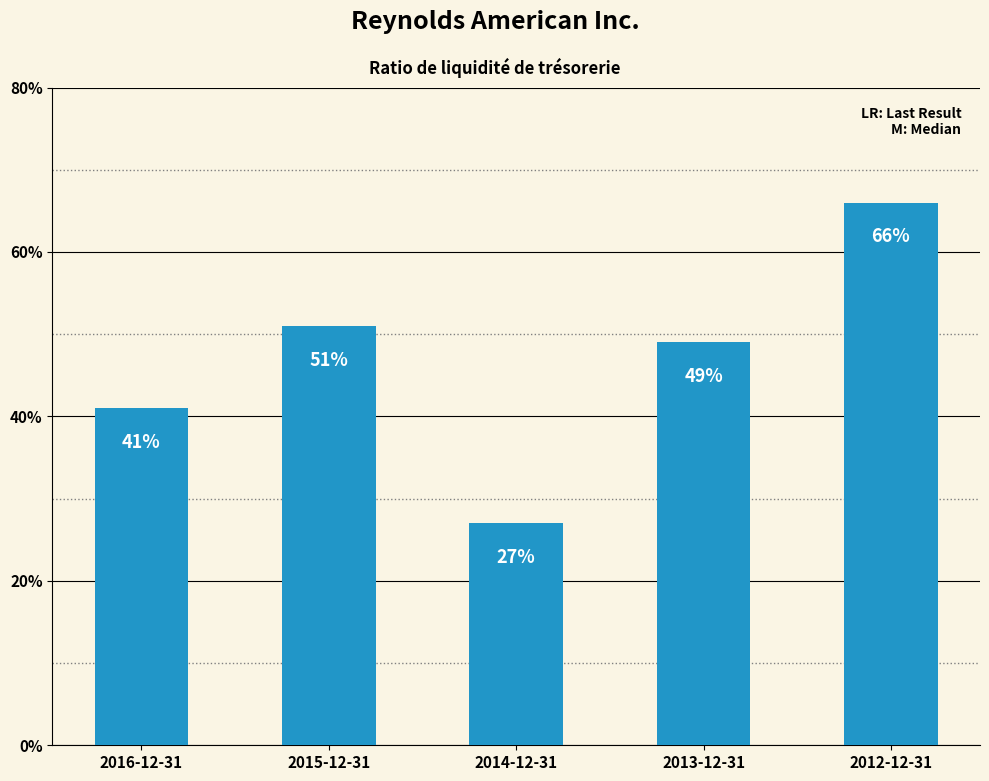

What is the smallest value displayed?

0.3